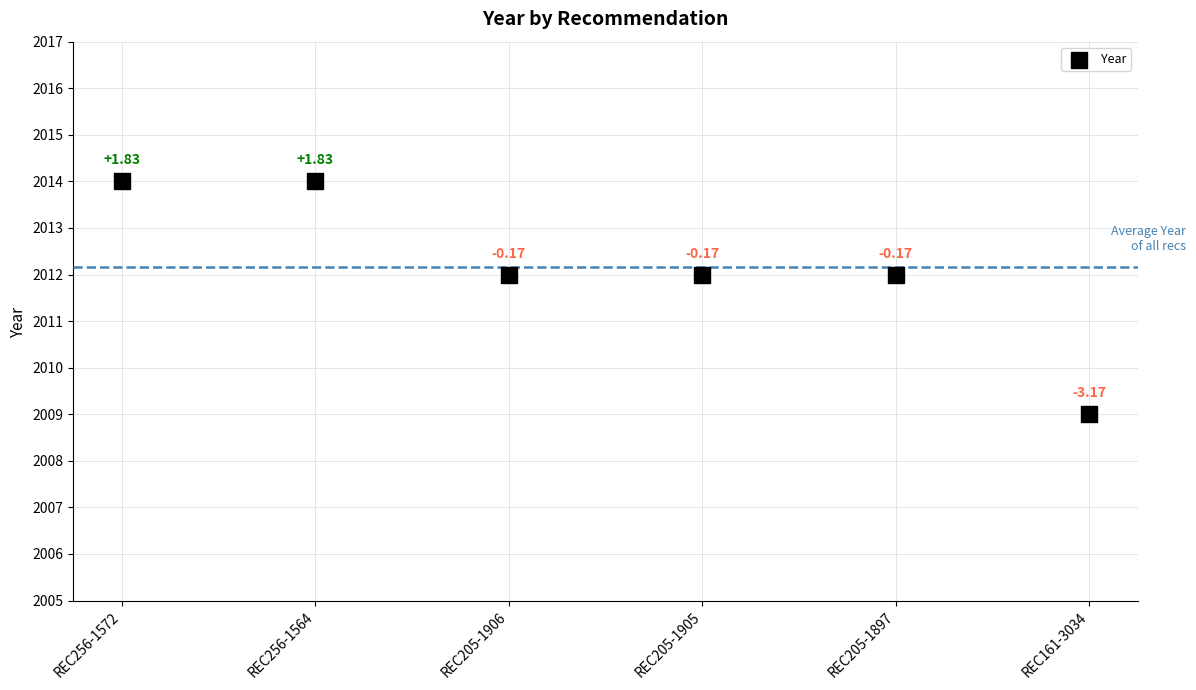

What is the range of Y values (max minus min)?

5